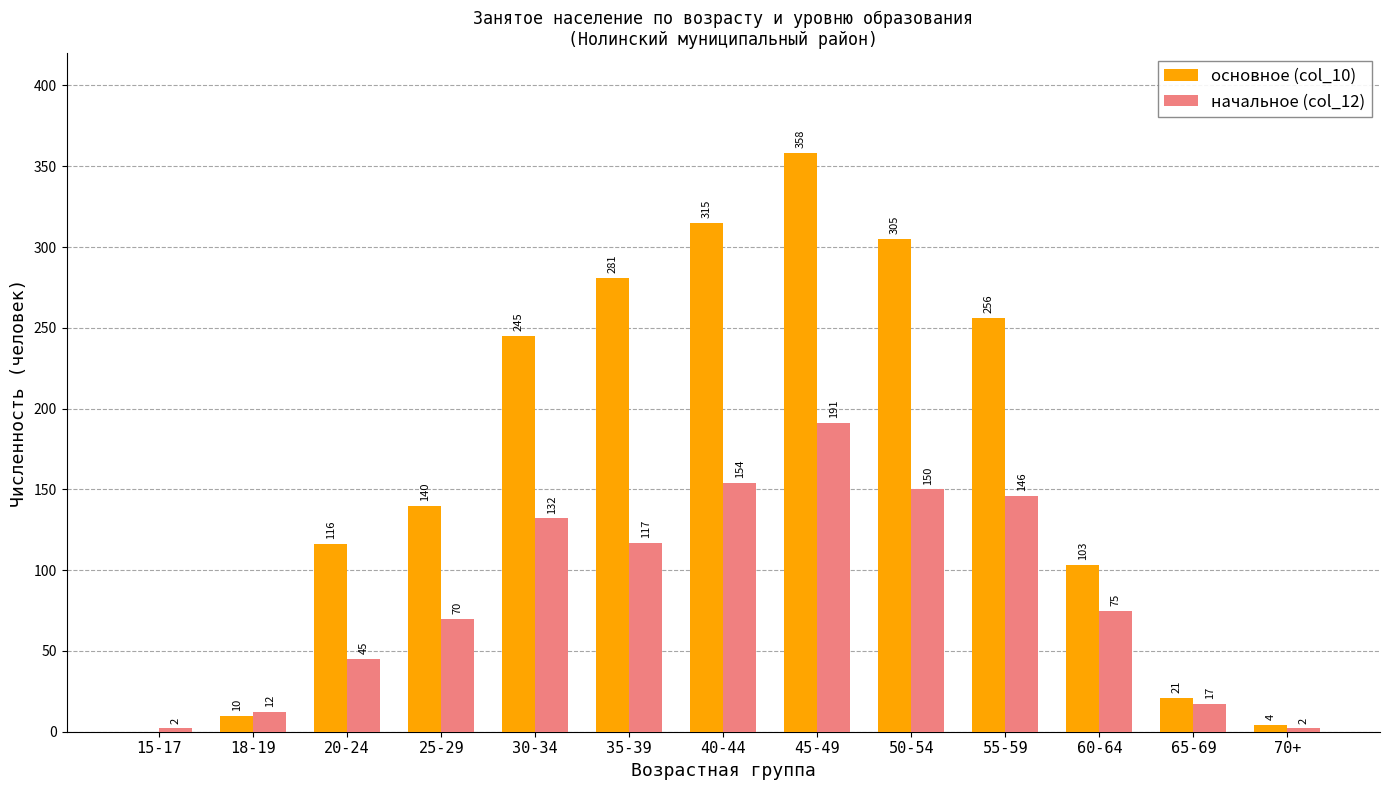

What is the highest value of the начальное (col_12) series?

191